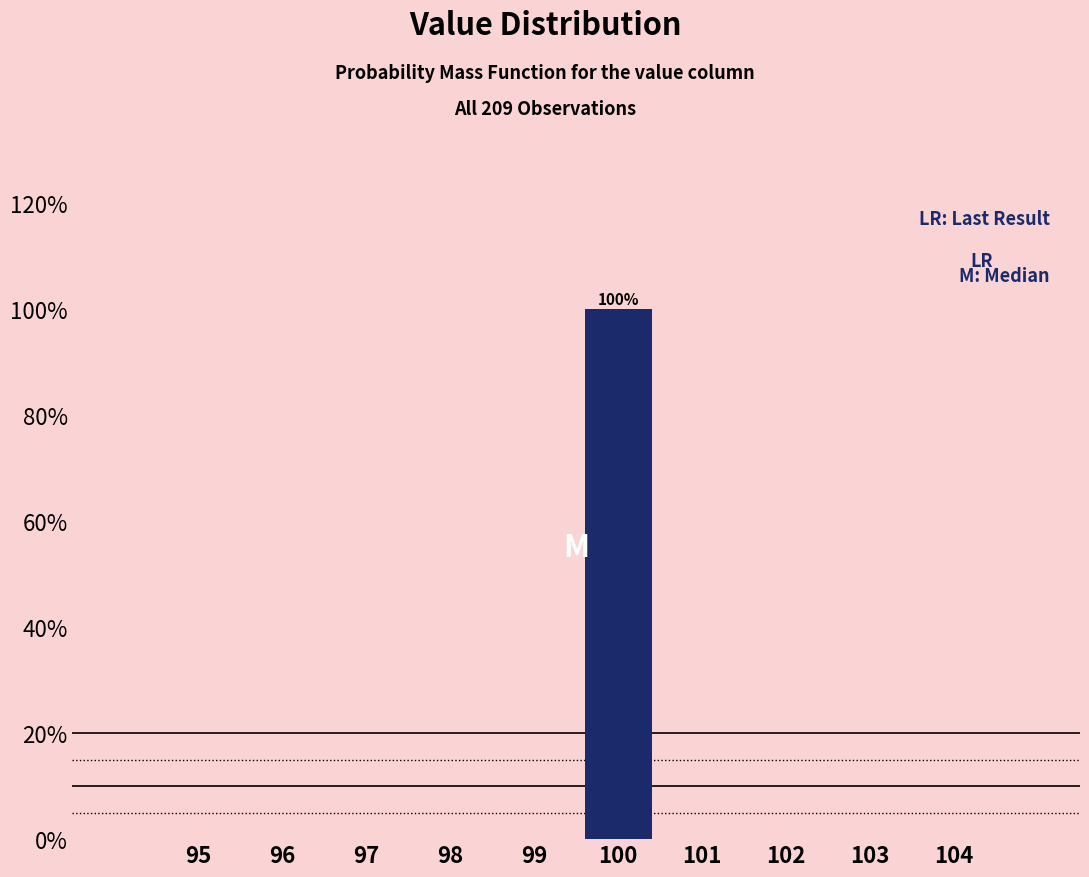

Reading left to right, list all the values displayed in this chart.

95=0	96=0	97=0	98=0	99=0	100=100	101=0	102=0	103=0	104=0